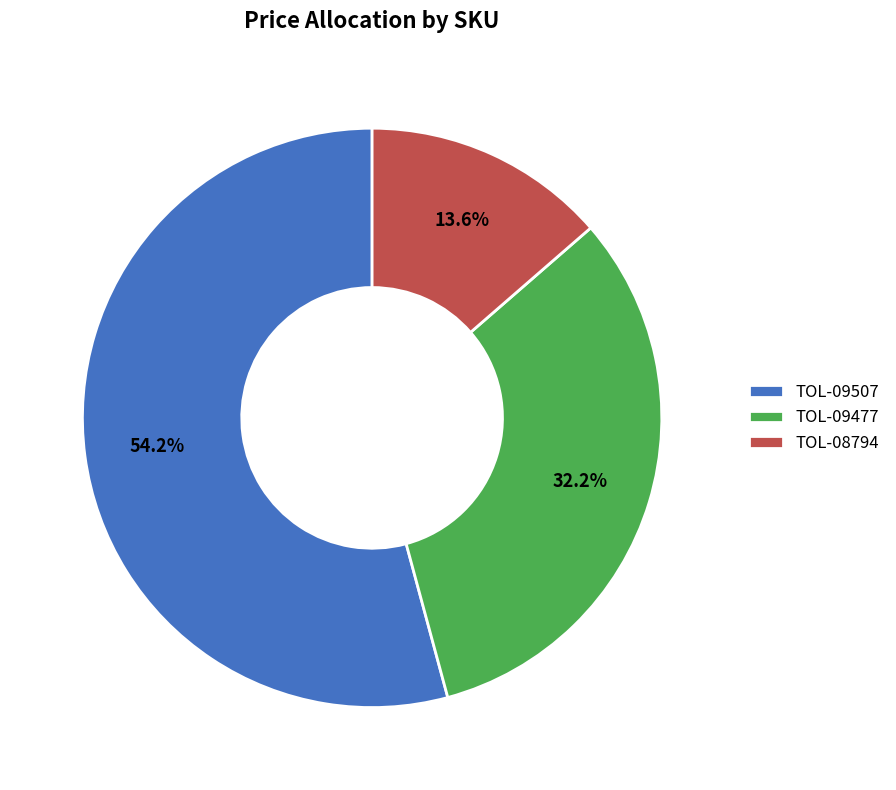

Approximately how many times larger is the value at TOL-08794 compared to TOL-09477?

0.4